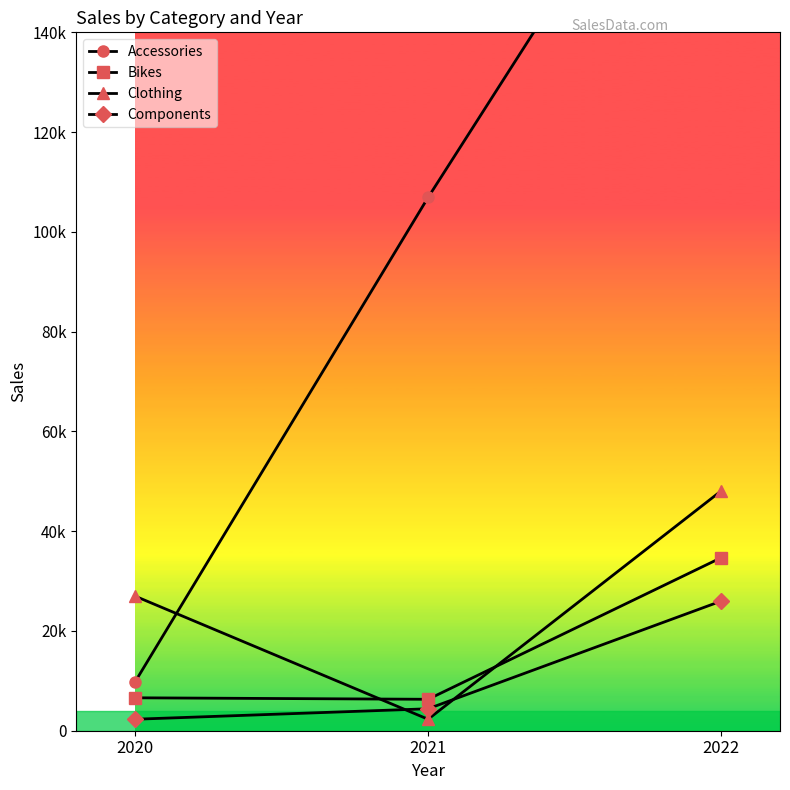

Is the value of Accessories at 2021 greater than the value of Components at 2022?

Yes